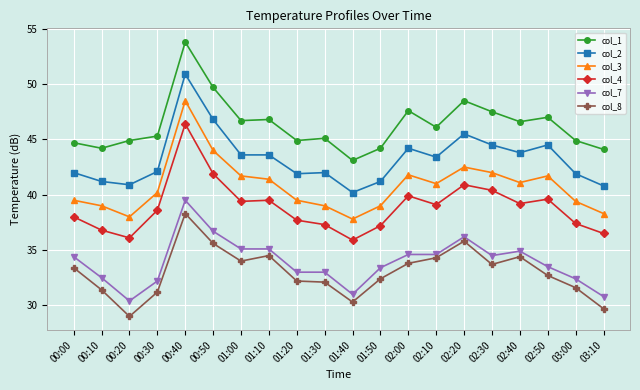

What is the total value across all series at 02:30?

242.6